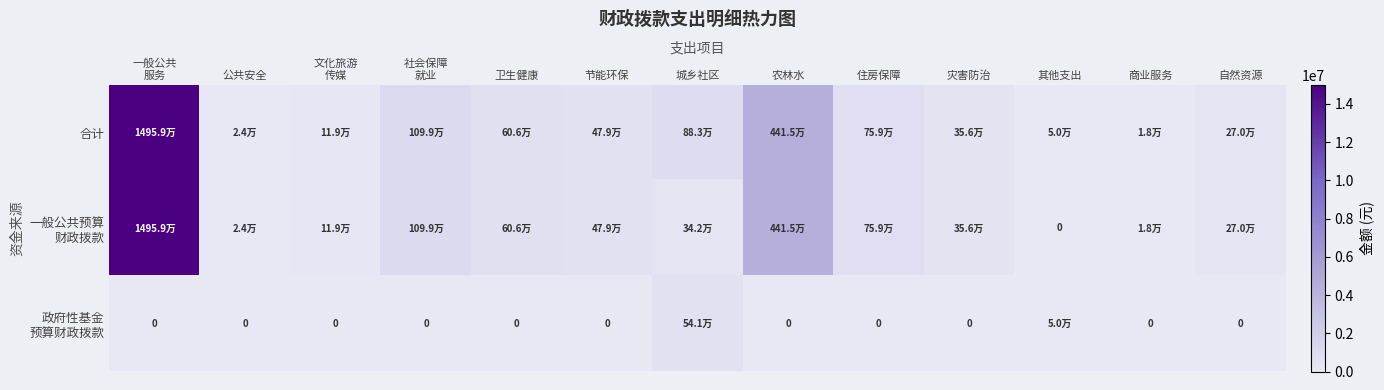

What is the highest value of the 政府性基金 预算财政拨款 series?

541366.8